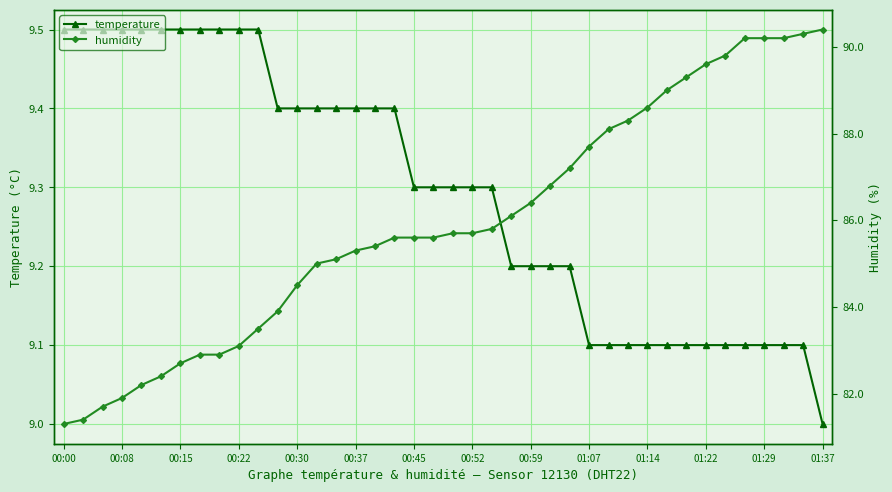

The temperature series shows 16.0 at 00:22. True or false?

False